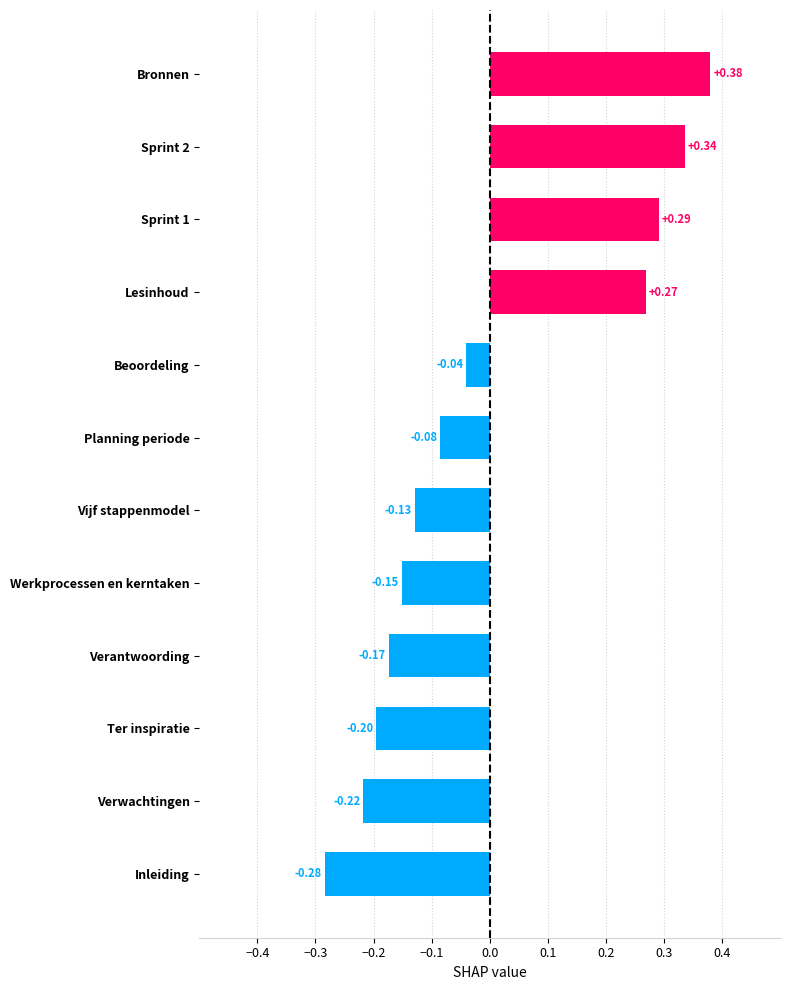

At which category does the chart reach its minimum across all series?

Inleiding